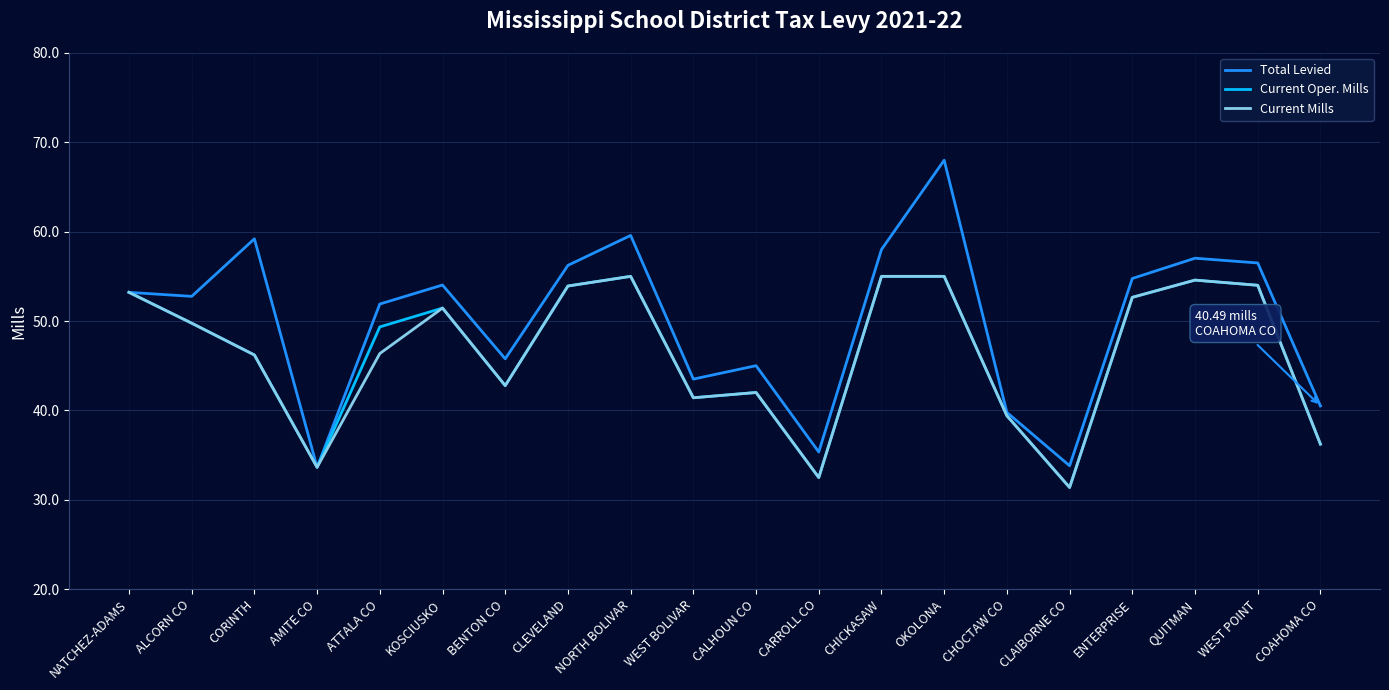

What position from the right is OKOLONA?

7